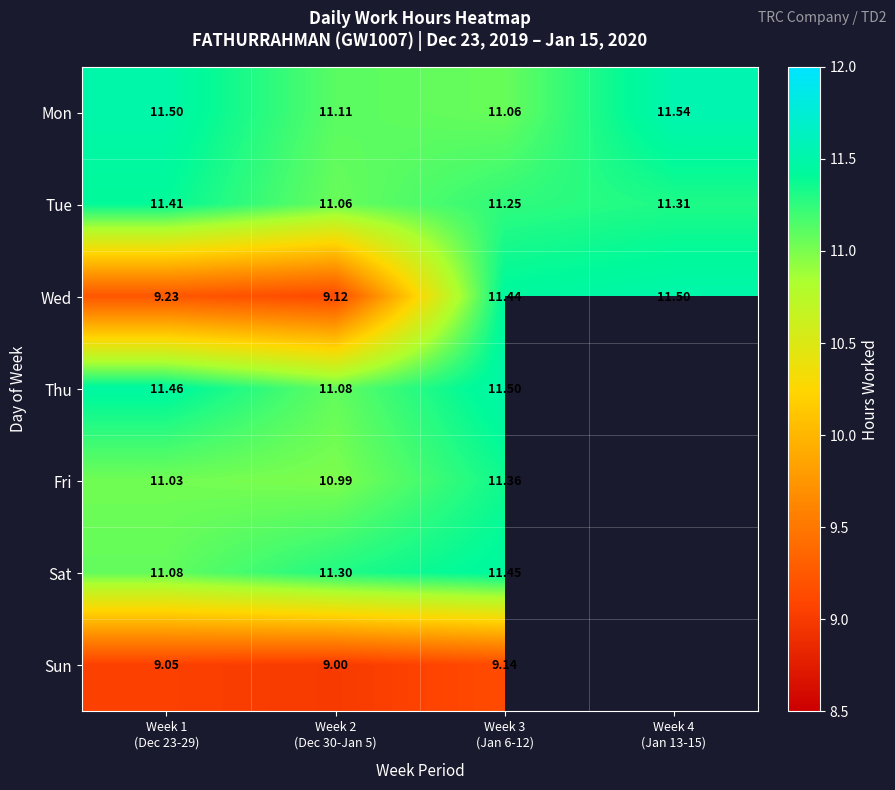

What is the difference between the highest and lowest values at Week 2
(Dec 30-Jan 5)?

2.3